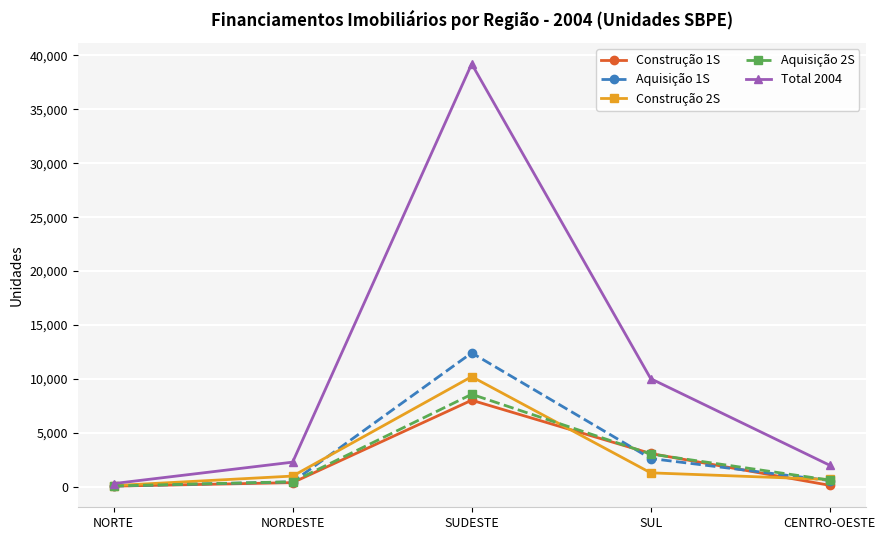

Is it true that Construção 2S equals 103 at NORTE?

True